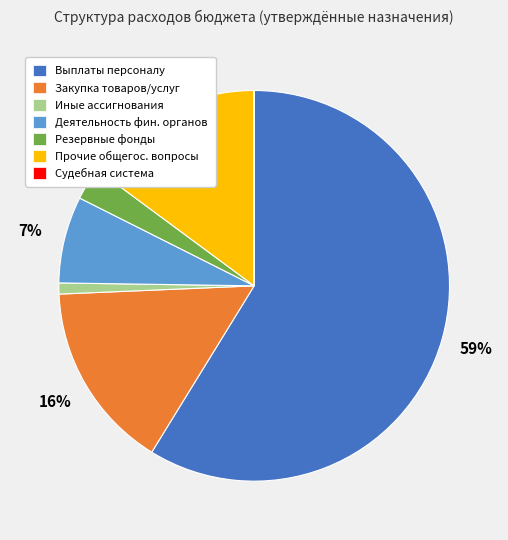

Which category accounts for the majority?

Выплаты персоналу